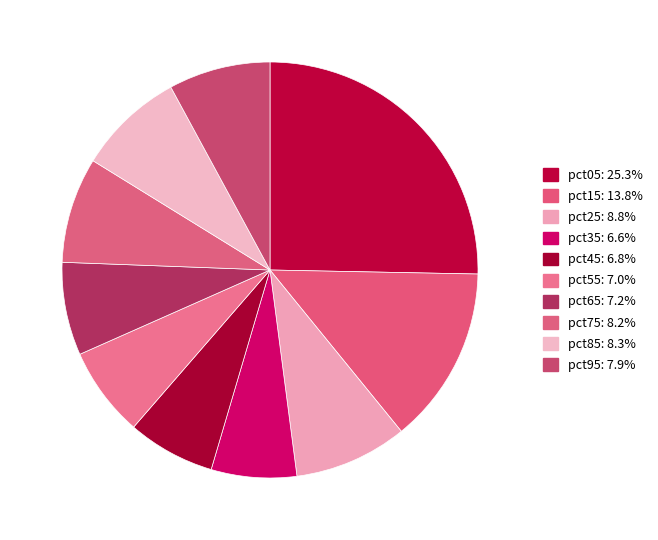

How many segments does this pie chart have?

10